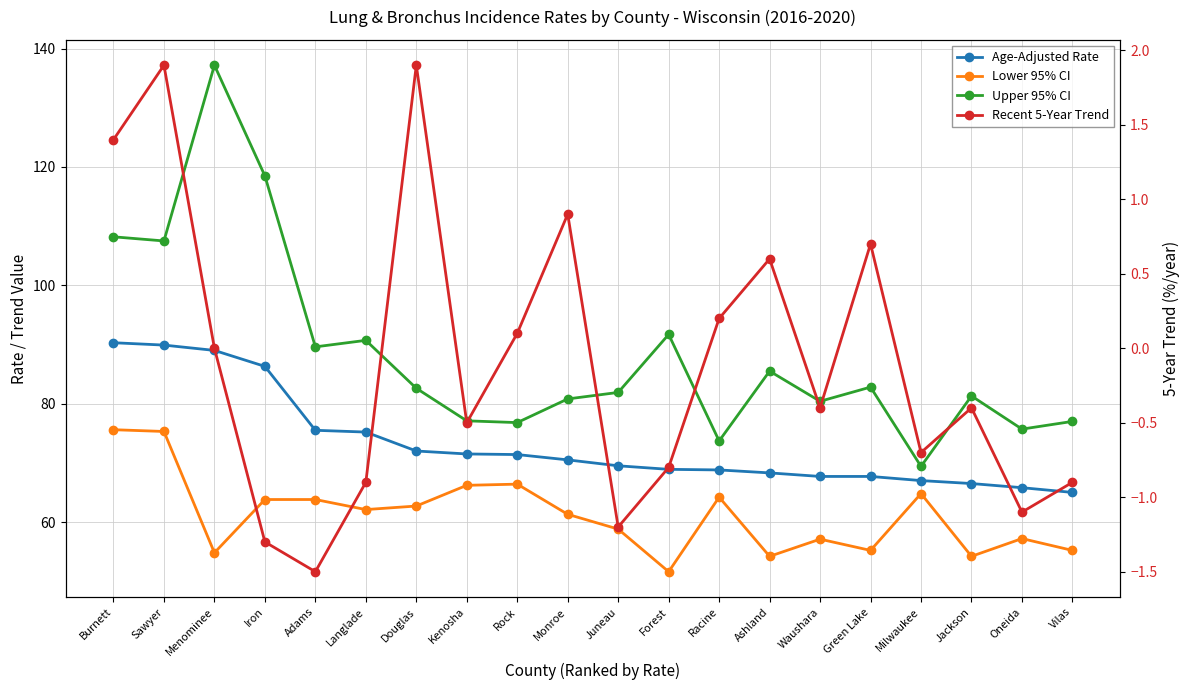

Where is Recent 5-Year Trend nearest to the value 0?

Menominee